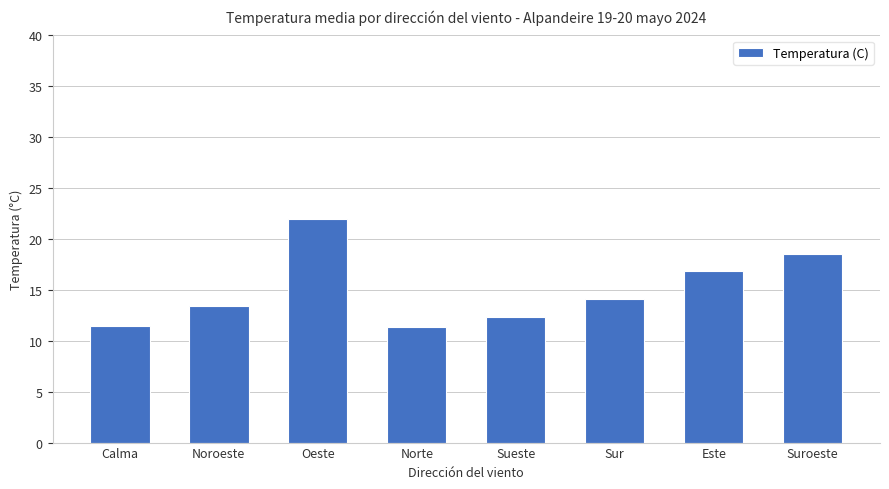

Is it true that the value at Sur is 8.4?

False